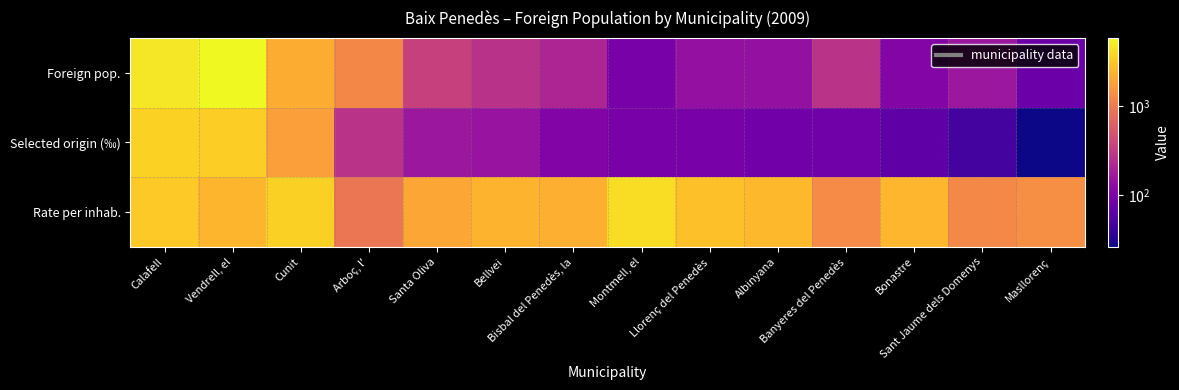

Which series has the largest total across all categories?

Rate per inhab.